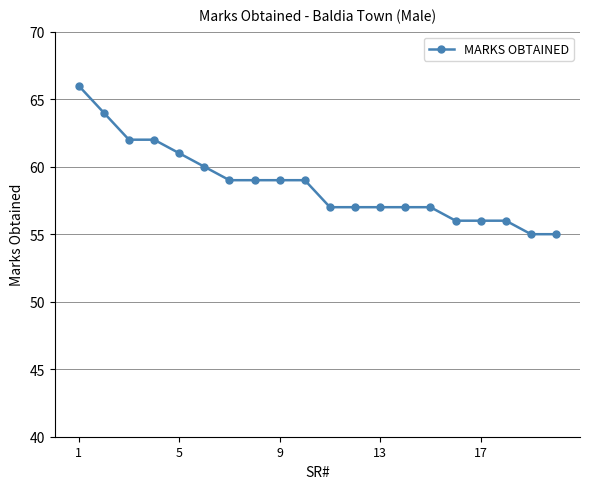

Reading left to right, transcribe all the data shown in this chart.

66	64	62	62	61	60	59	59	59	59	57	57	57	57	57	56	56	56	55	55